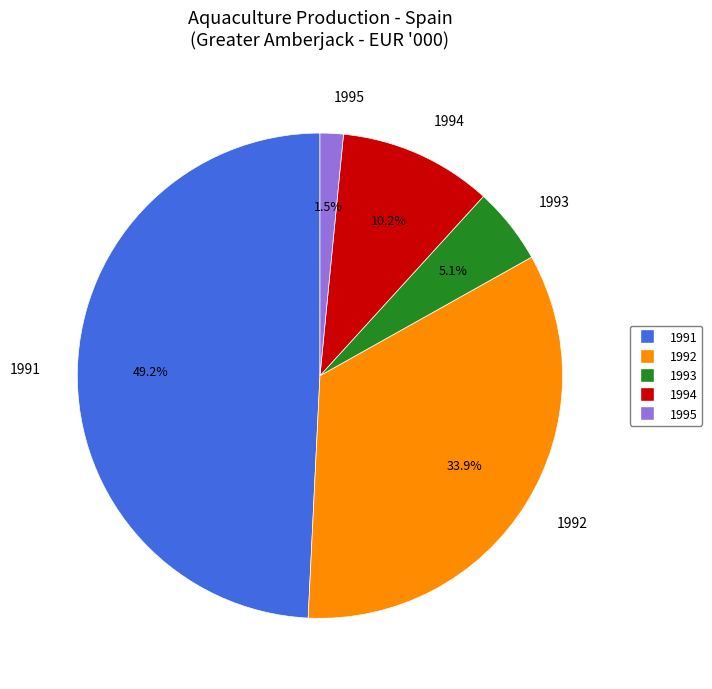

Which category has the biggest portion of the pie?

1991